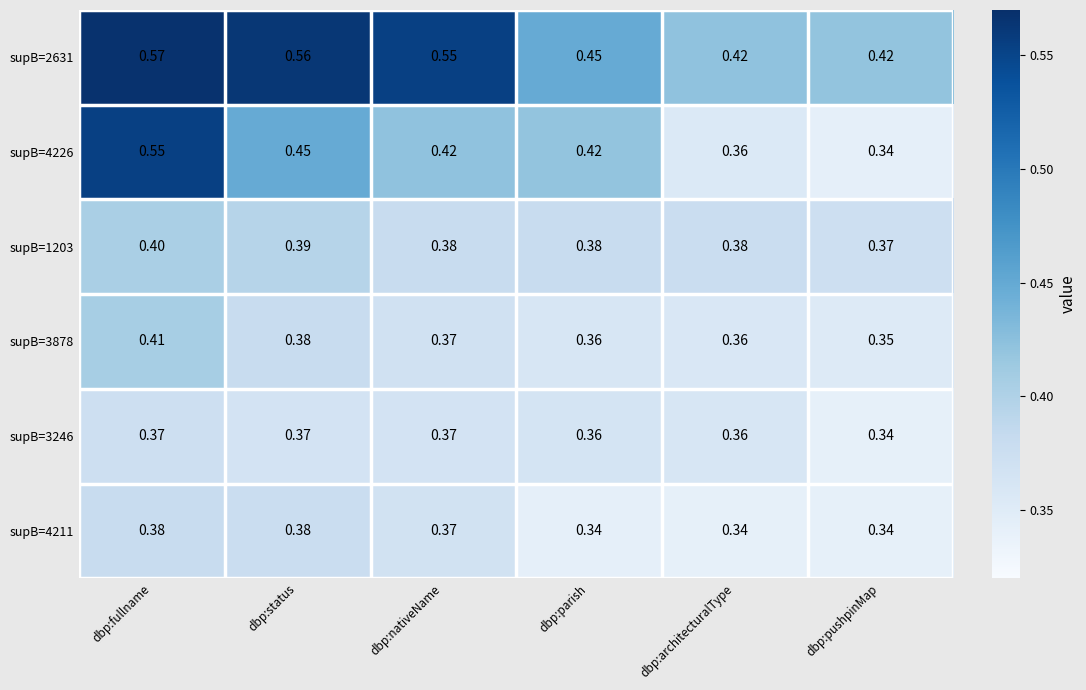

At how many categories does at least one series exceed 0?

6